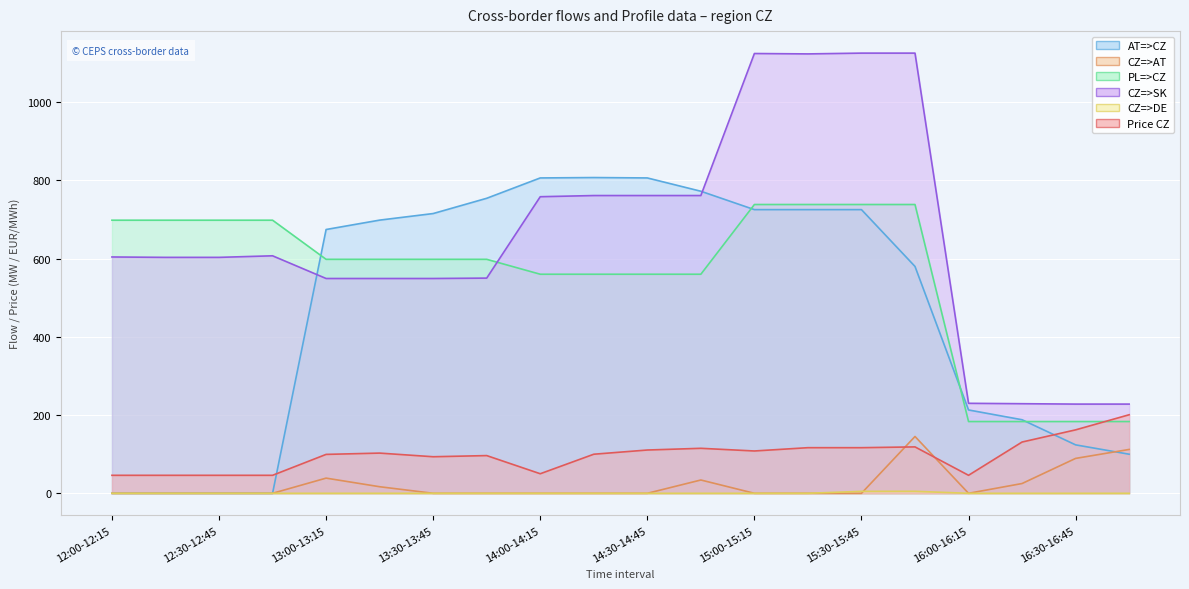

How many positive values does the CZ=>AT series have?

7